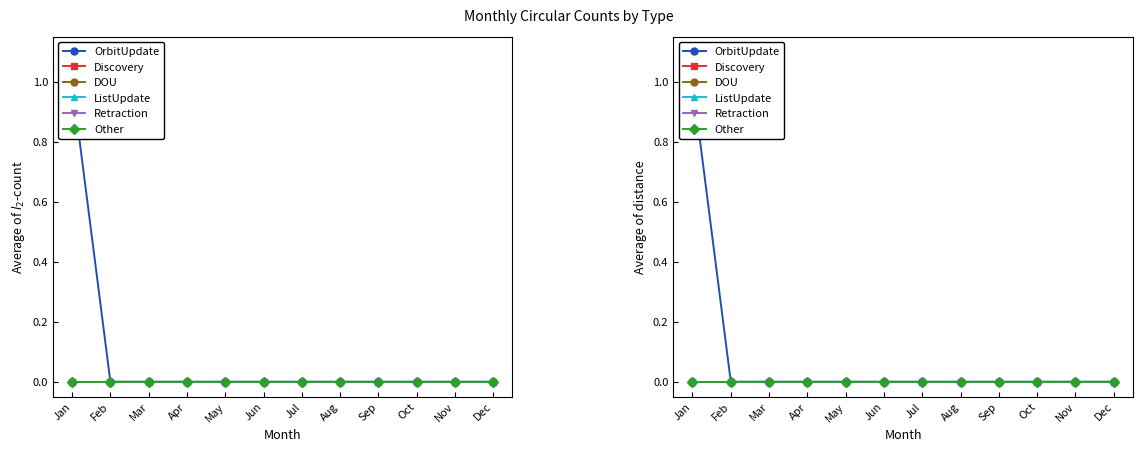

Between Nov and Mar, which is larger?

Nov